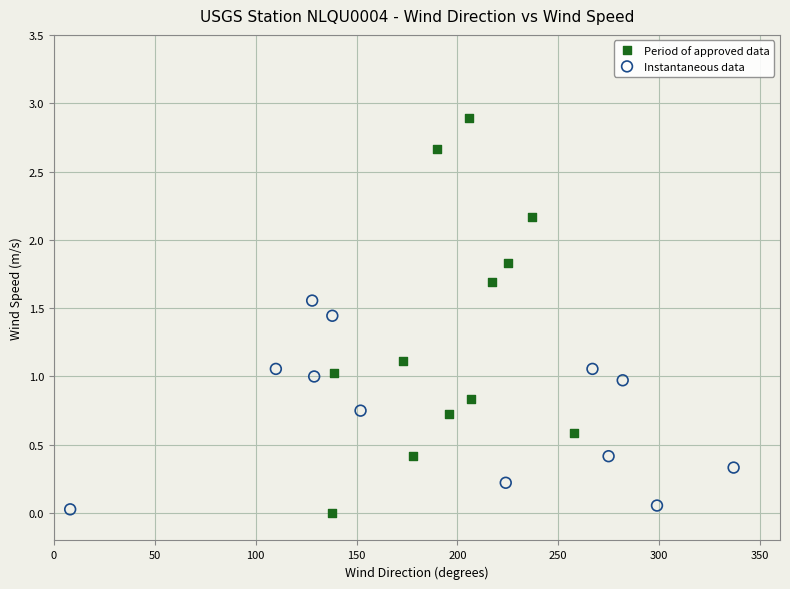

Which series has the widest spread of Y values?

Period of approved data